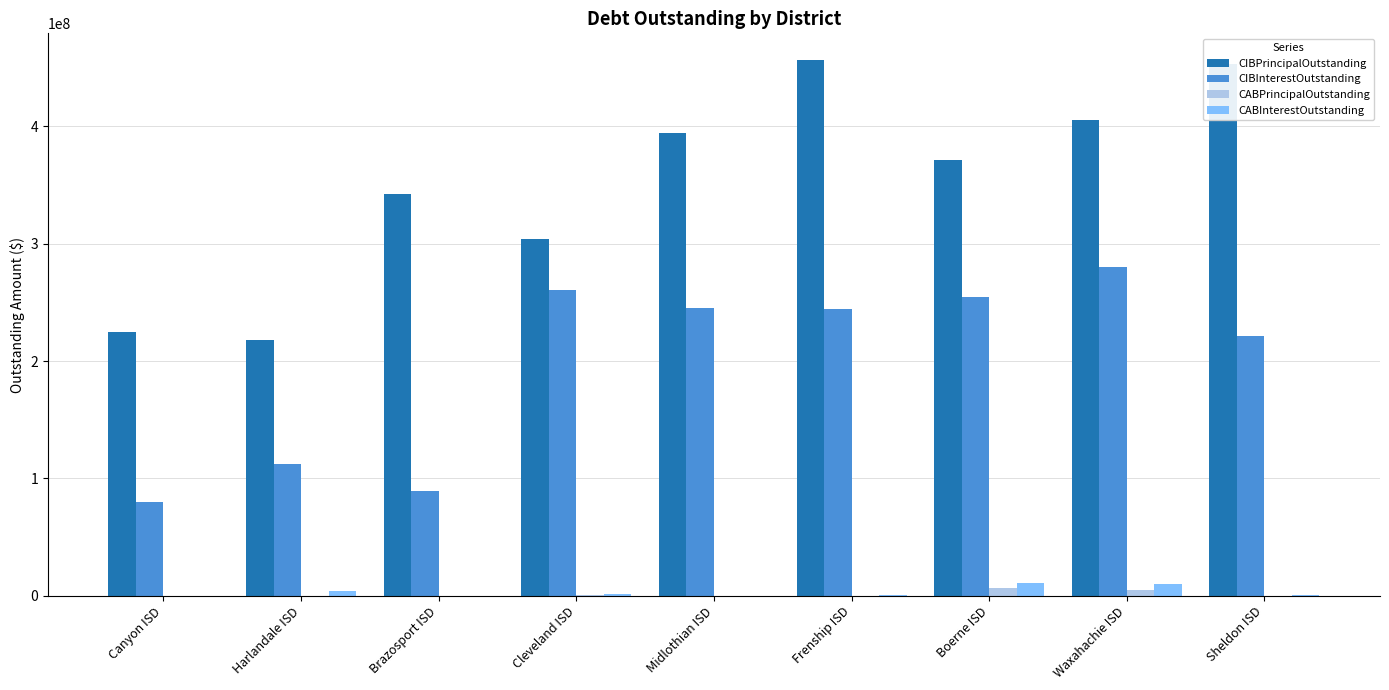

How many distinct data groups are displayed?

4